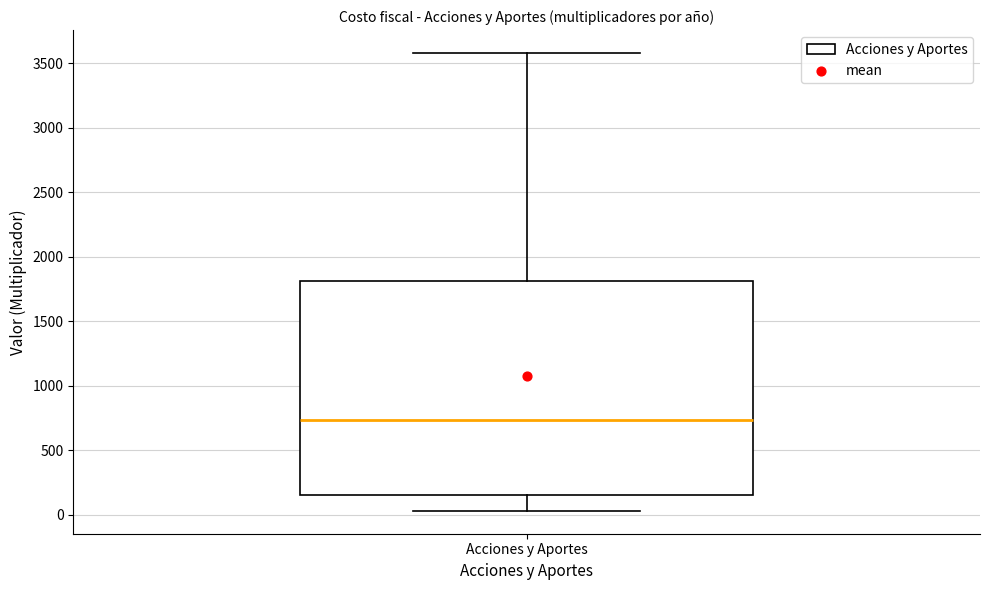

Transcribe this box plot: give where the median line is, the range the box spans, and where the two whiskers end, as read against the y-axis. The values are not printed on the chart, so give them approximately, as read against the axis.

median 750, box 150 to 1800, whiskers 50 to 3600